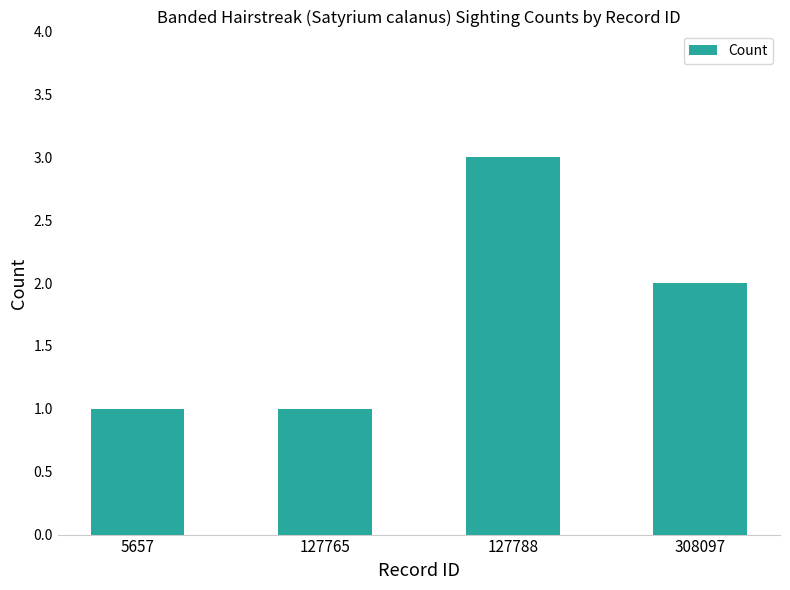

What is the maximum value shown in the chart?

3